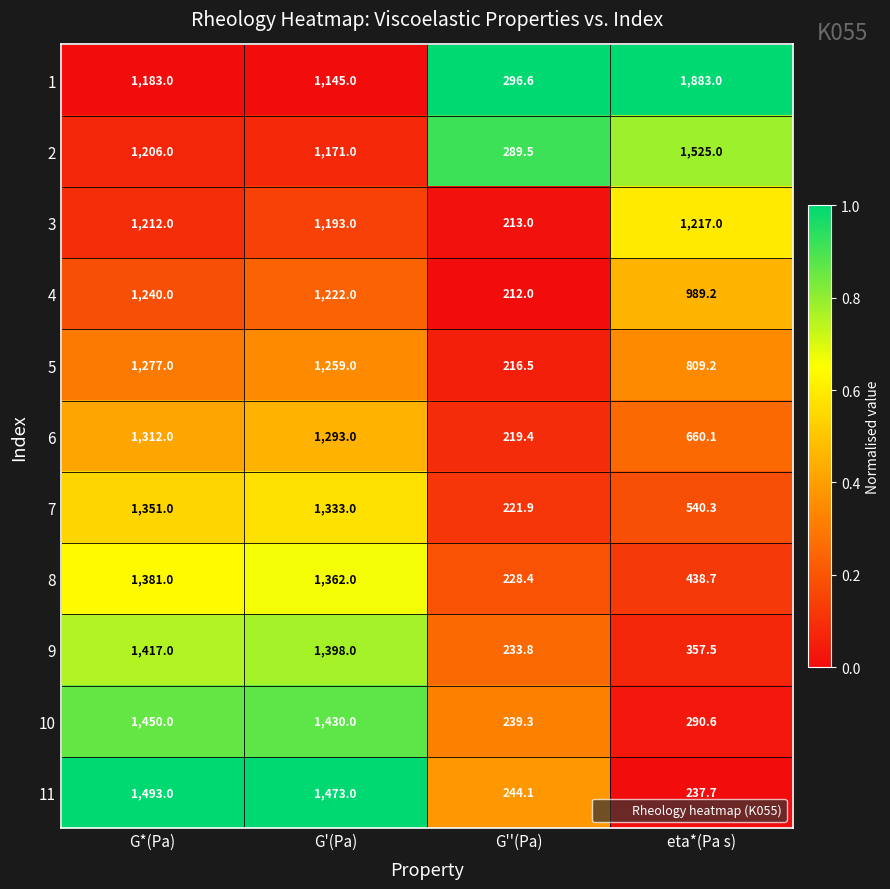

Which series has the widest spread of values?

1